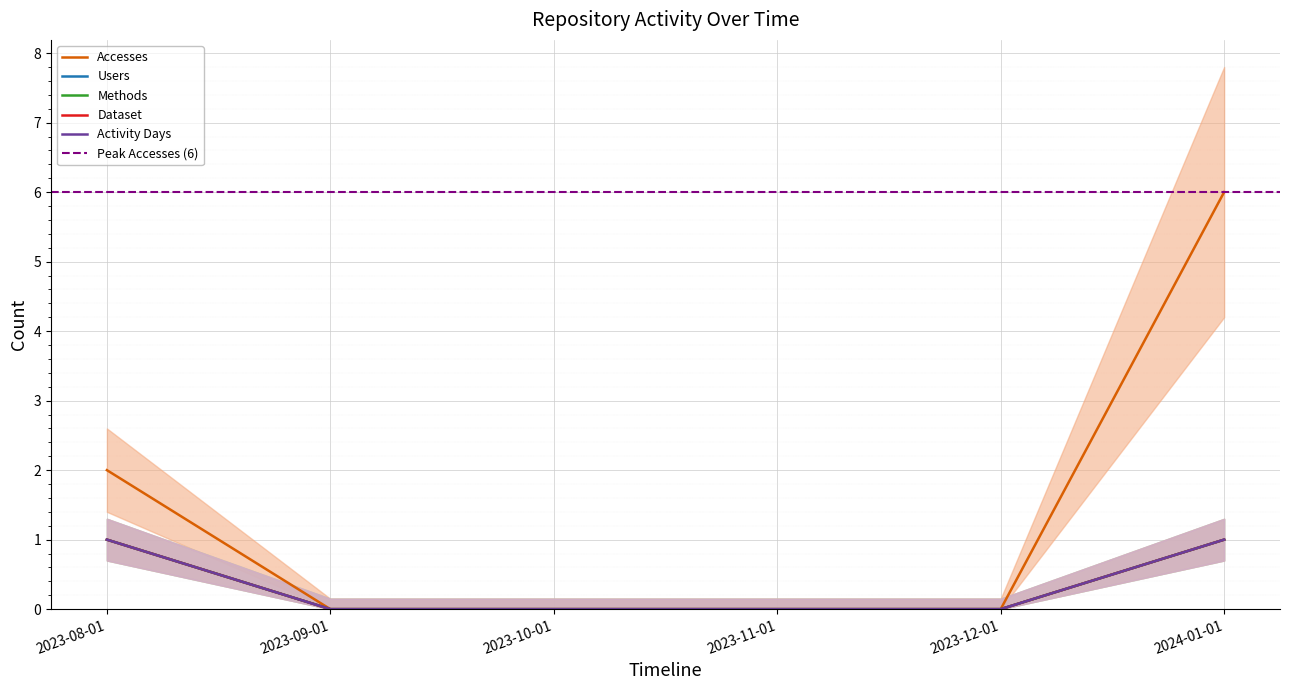

Which series changed the most between 2023-10-01 and 2023-12-01?

Accesses